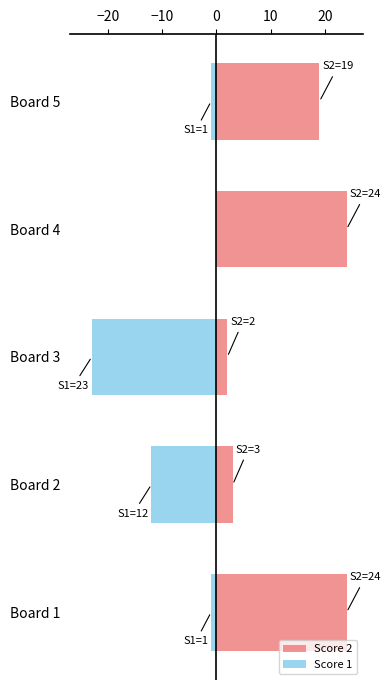

What is the maximum value shown in the chart?

24